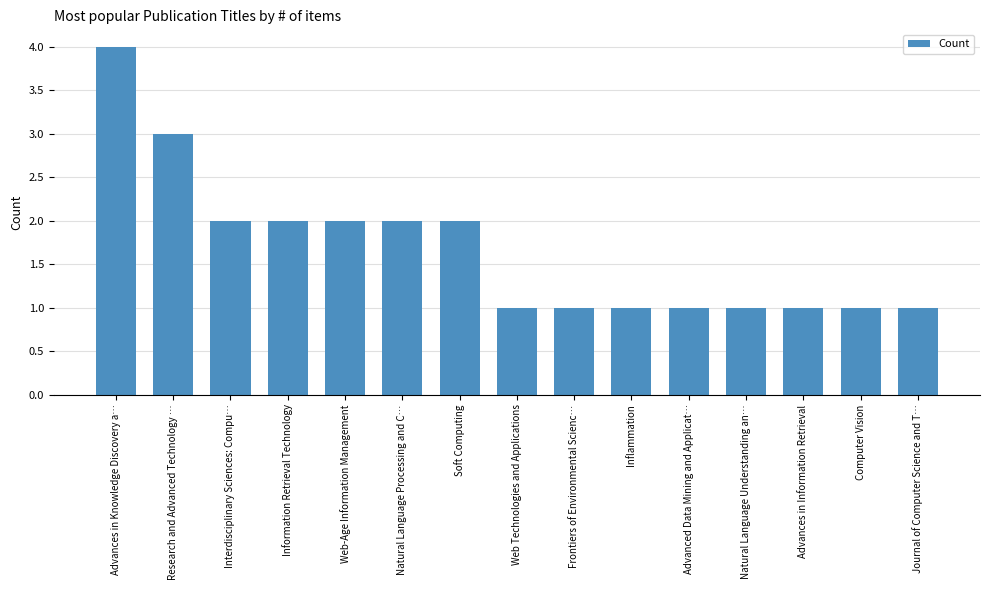

How many distinct data groups are displayed?

1